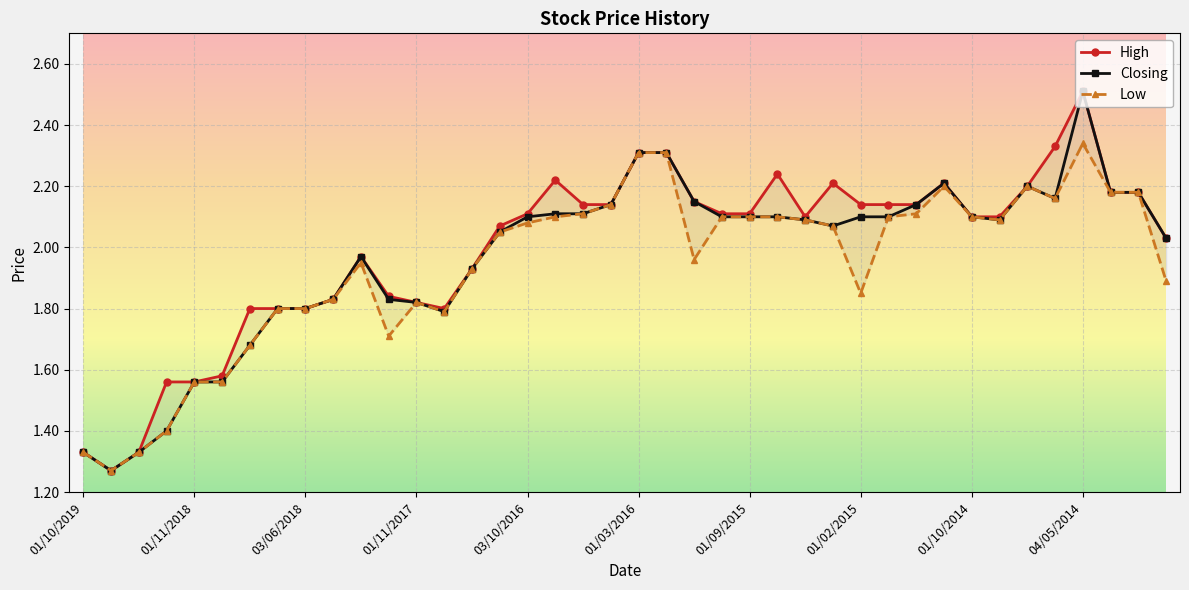

What is the maximum value shown in the chart?

2.5